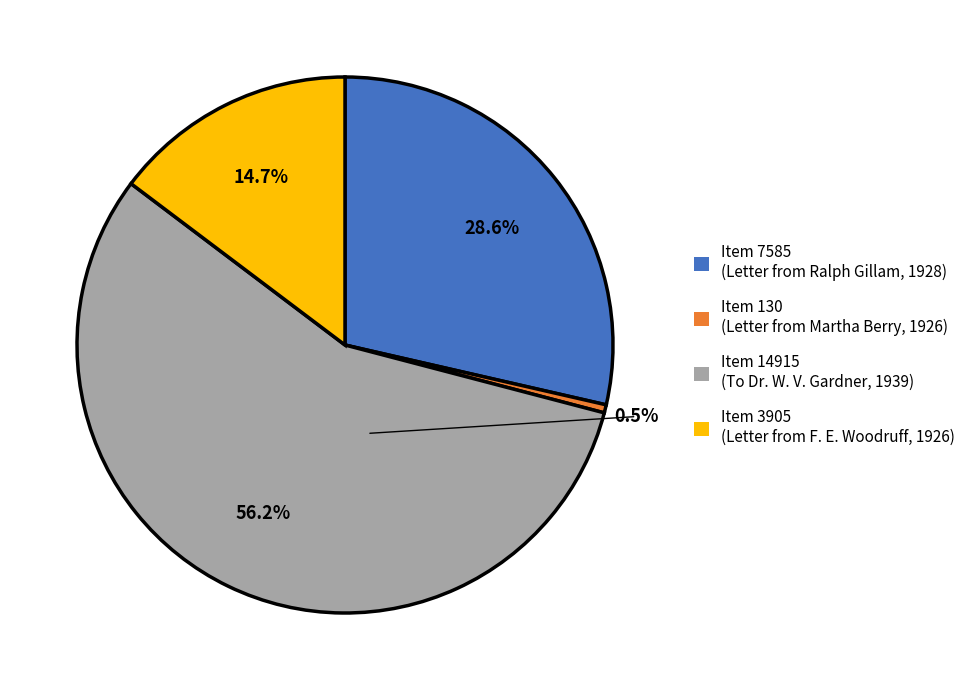

Which has a higher value, Item 14915 (To Dr. W. V. Gardner, 1939) or Item 130 (Letter from Martha Berry, 1926)?

Item 14915 (To Dr. W. V. Gardner, 1939)